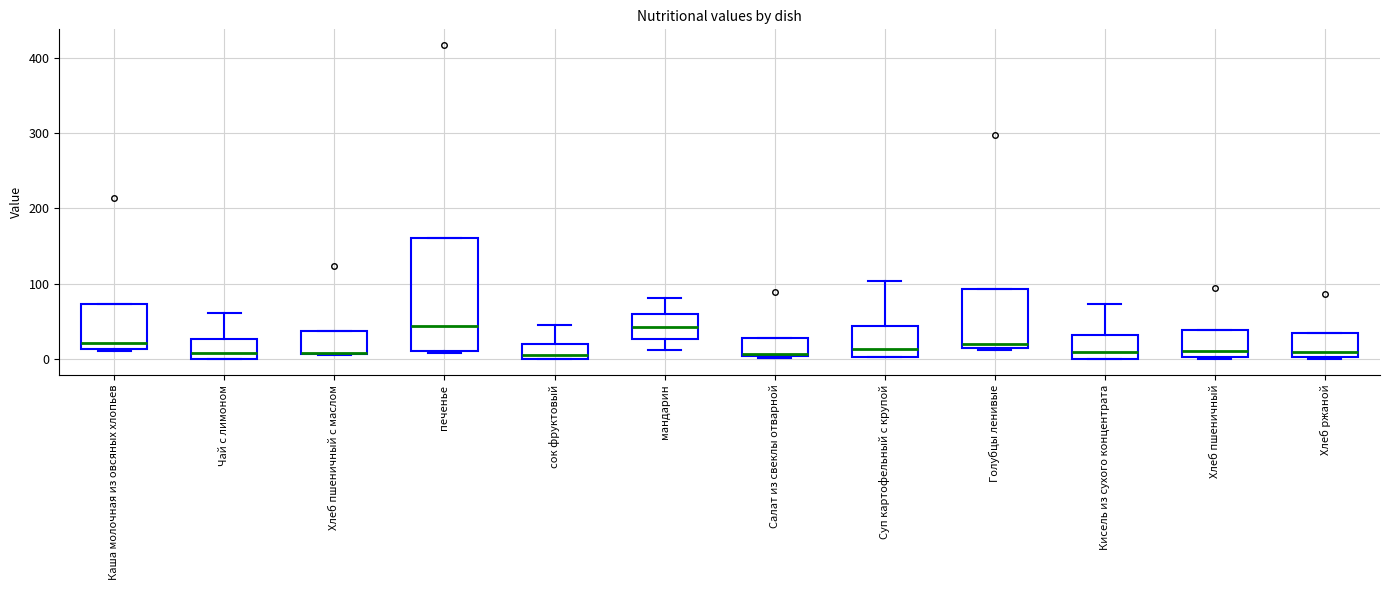

Comparing the boxes themselves (not the whiskers), which one is the tallest?

печенье